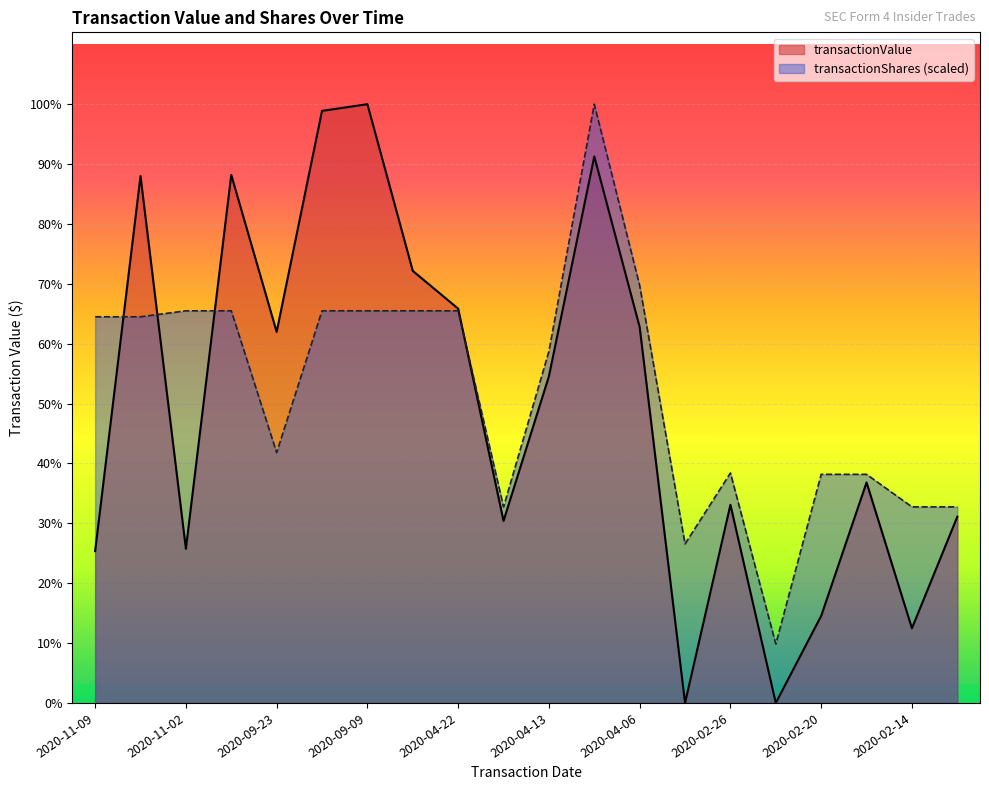

At which label is transactionValue closest to 2054600?

2020-04-13